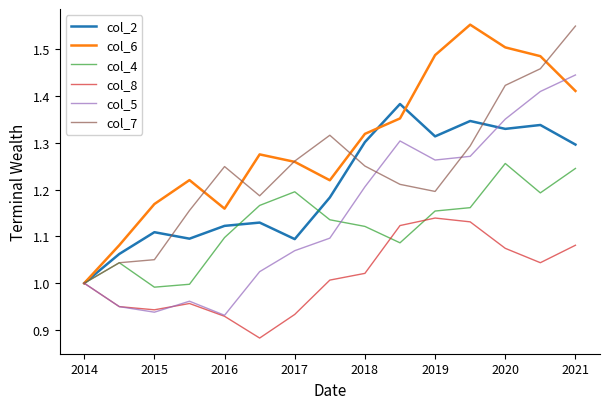

Which series has the largest total across all categories?

col_6